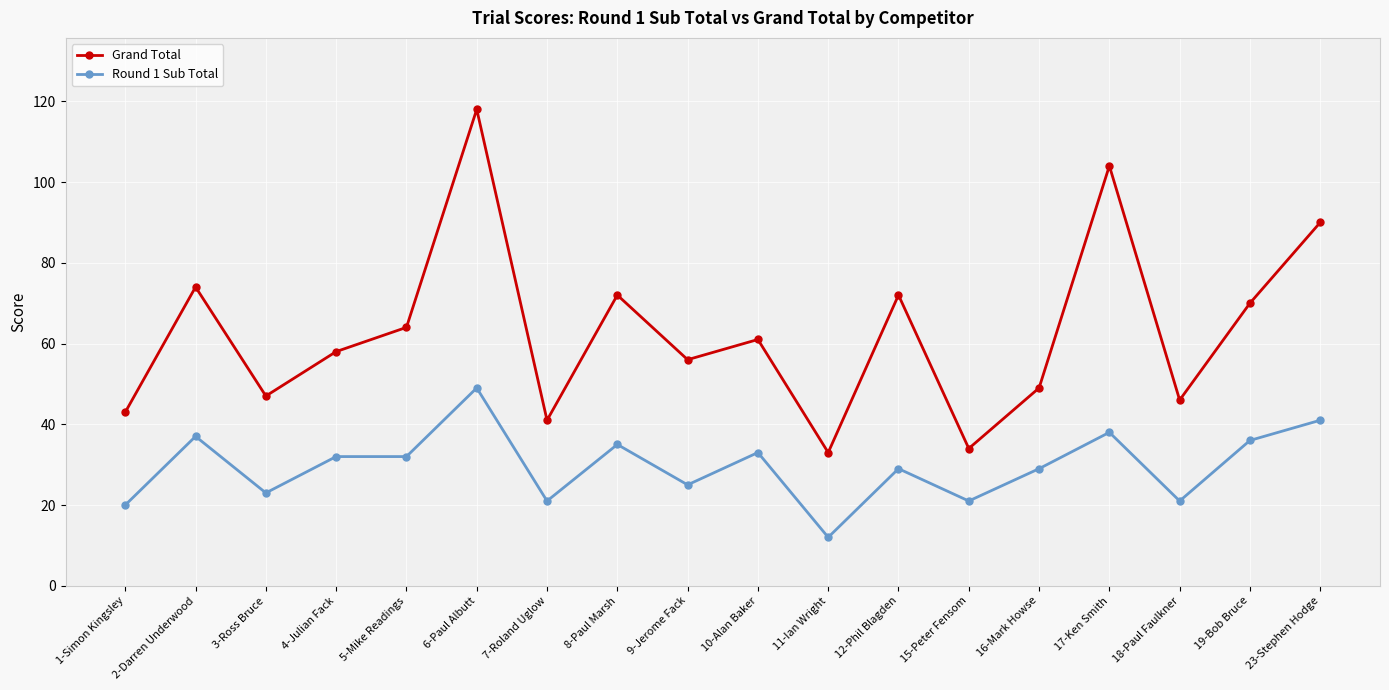

Reading right to left, list all the values displayed in this chart.

Round 1 Sub Total: 41	36	21	38	29	21	29	12	33	25	35	21	49	32	32	23	37	20
Grand Total: 90	70	46	104	49	34	72	33	61	56	72	41	118	64	58	47	74	43